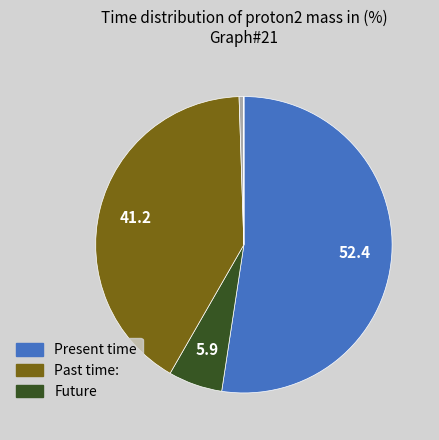

Does any single category account for the majority?

Yes